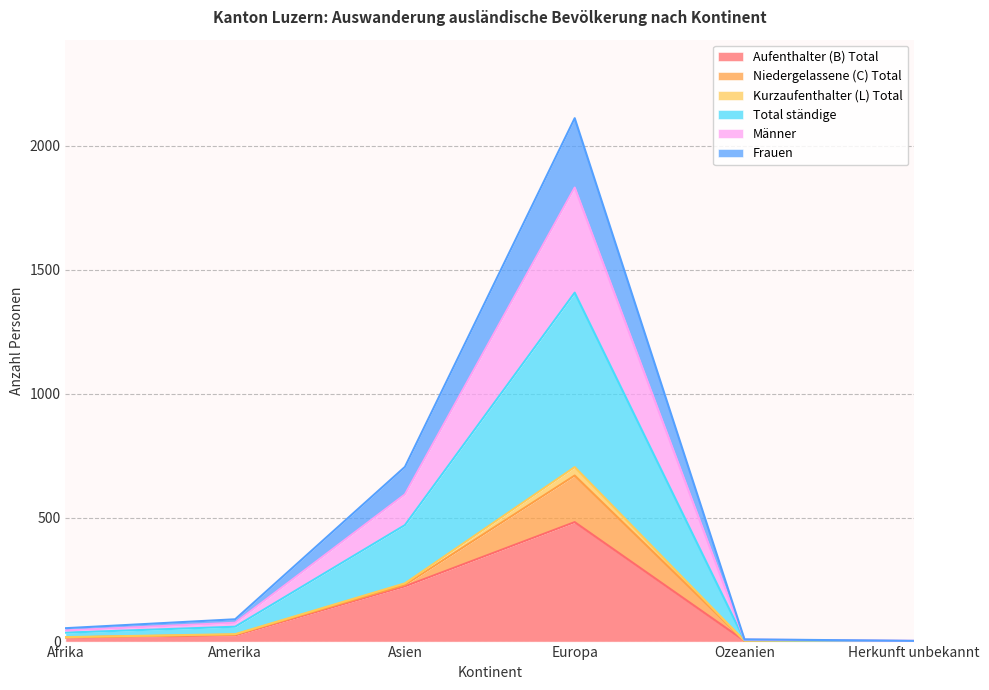

In Aufenthalter (B) Total, how many points are higher than both neighbors (excluding endpoints)?

1